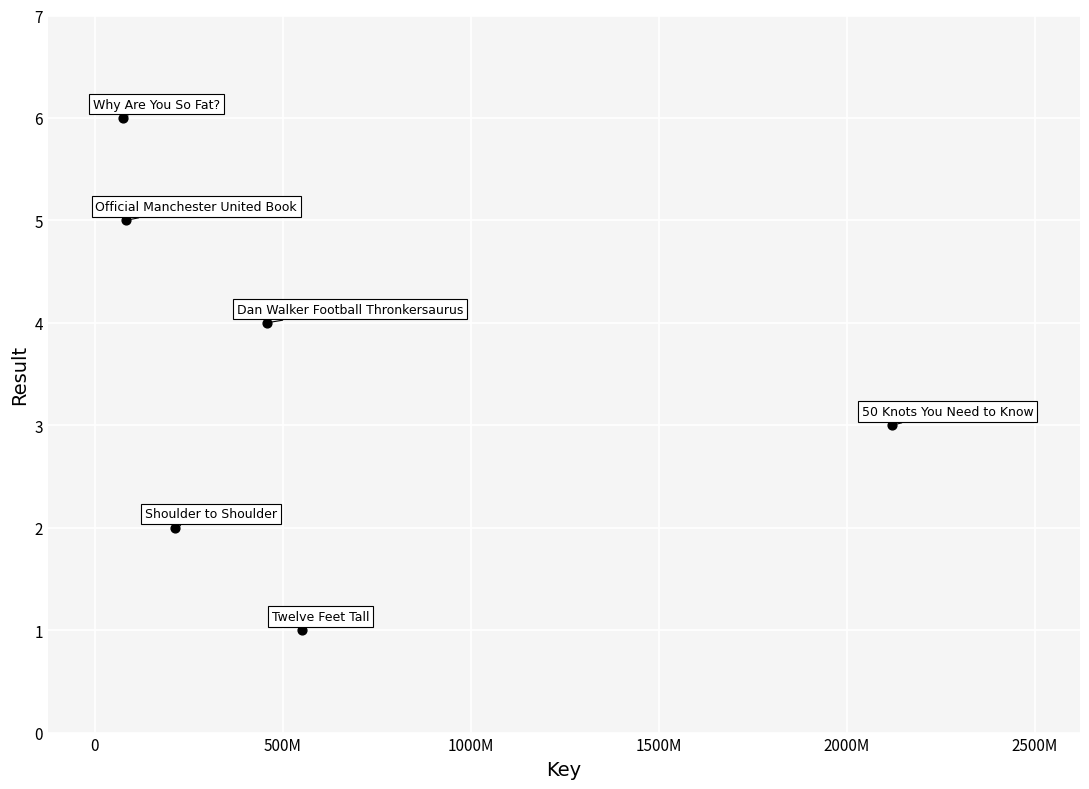

What is the range of X values (max minus min)?

2043914161